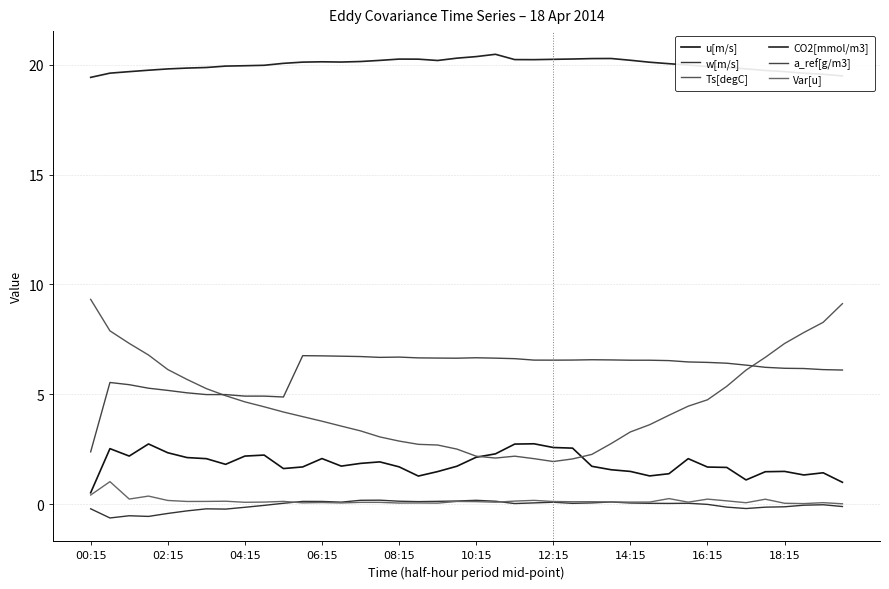

What are all the series names shown in the legend?

u[m/s], w[m/s], Ts[degC], CO2[mmol/m3], a_ref[g/m3], Var[u]